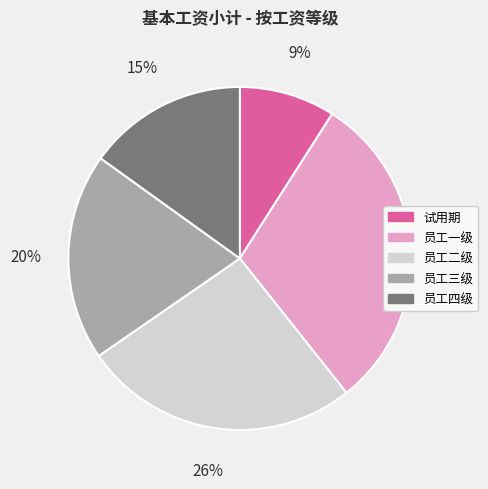

How many slices are in this pie chart?

5